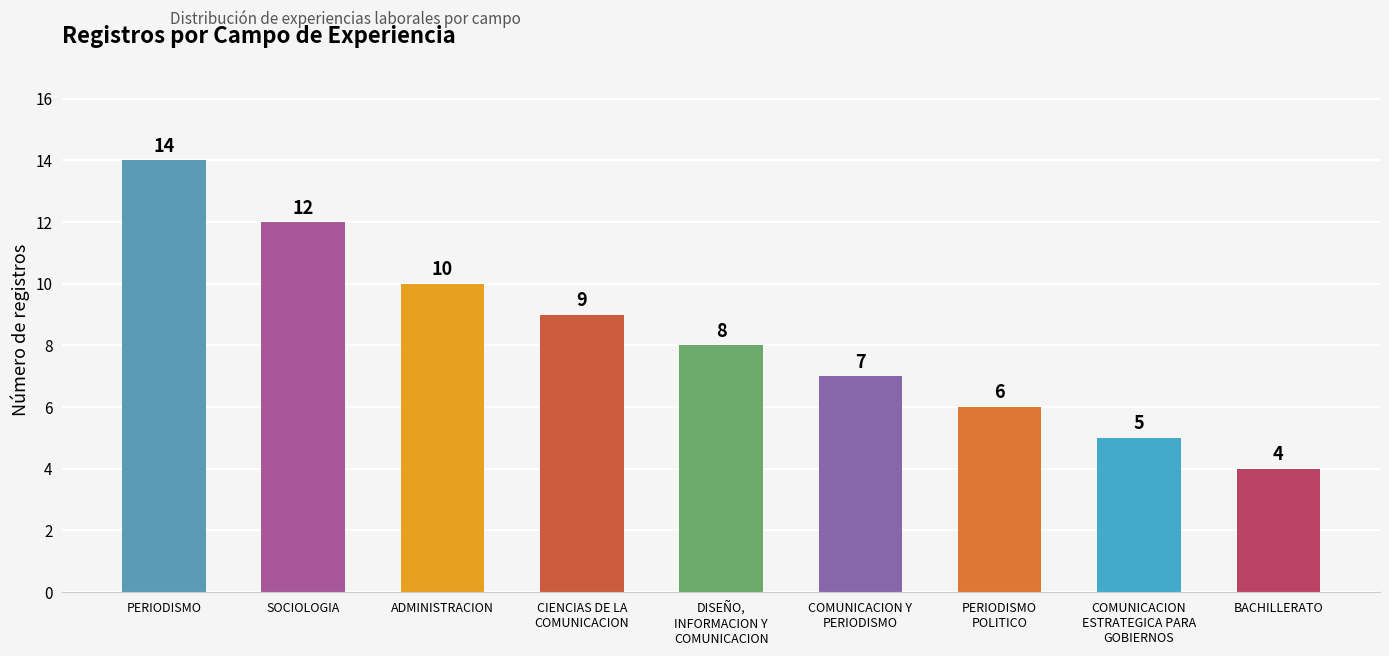

List the labels in order of value, smallest first.

BACHILLERATO, COMUNICACION
ESTRATEGICA PARA
GOBIERNOS, PERIODISMO
POLITICO, COMUNICACION Y
PERIODISMO, DISEÑO,
INFORMACION Y
COMUNICACION, CIENCIAS DE LA
COMUNICACION, ADMINISTRACION, SOCIOLOGIA, PERIODISMO